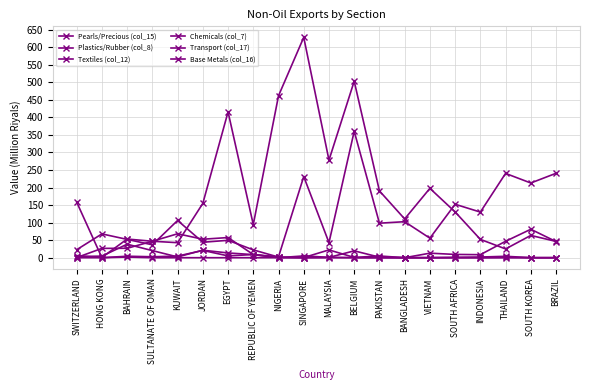

How many lines are shown in the chart?

6